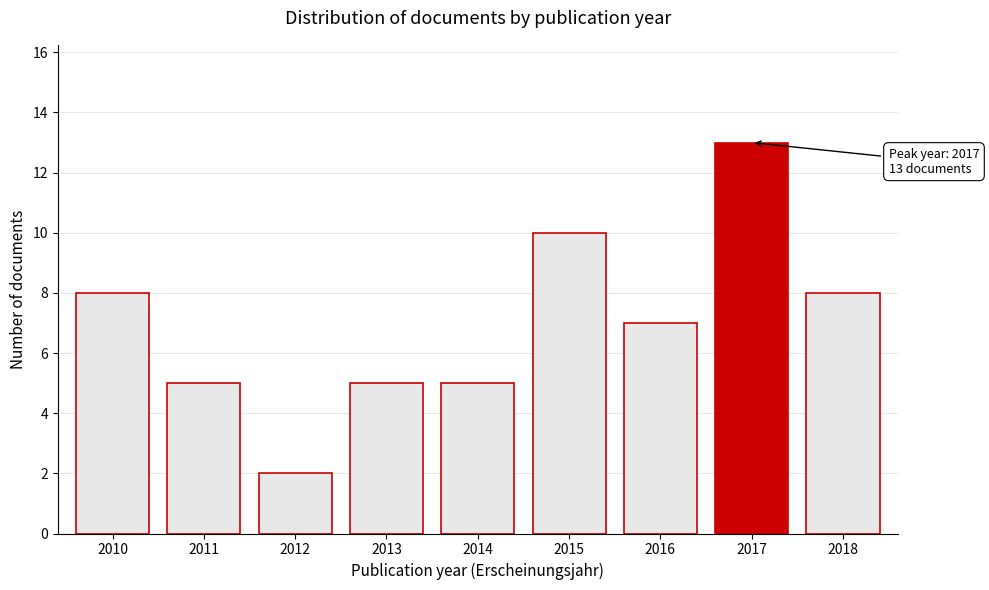

Reading right to left, list all the values displayed in this chart.

8	13	7	10	5	5	2	5	8